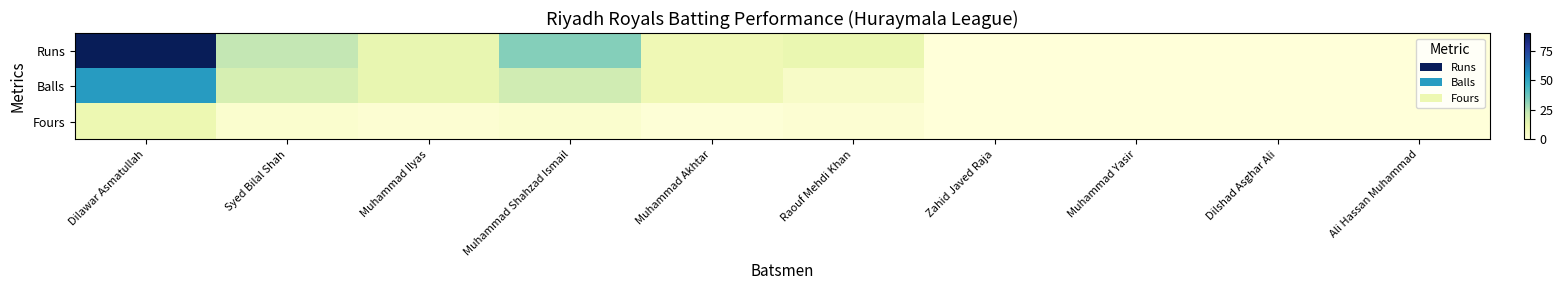

Which series has the largest total across all categories?

Runs